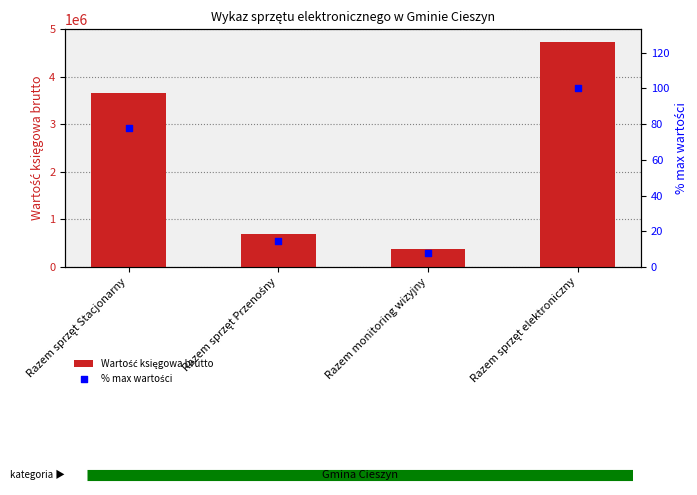

Which series reaches the minimum Y coordinate?

% max wartości